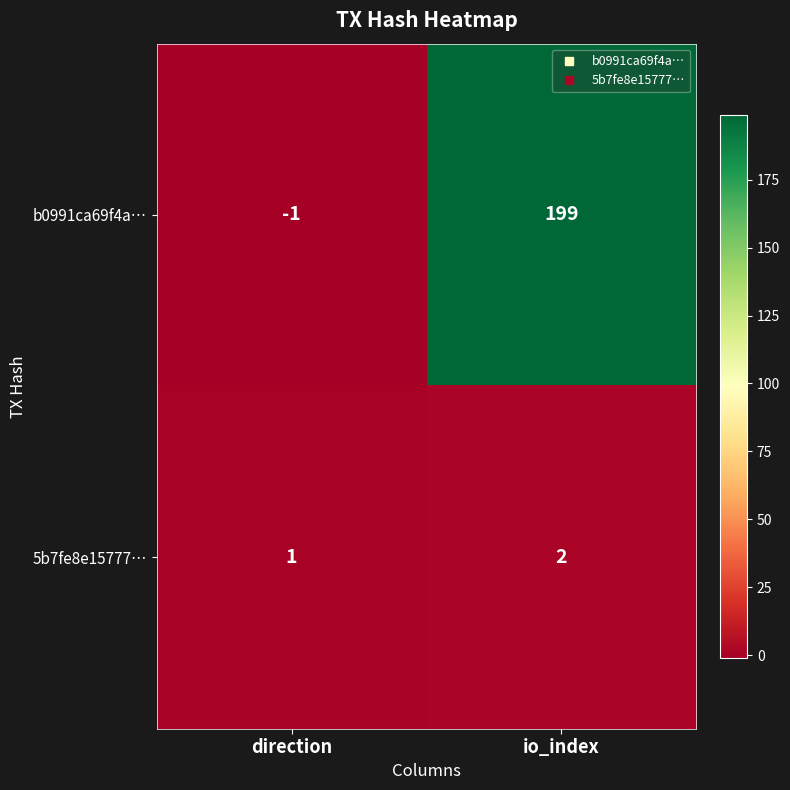

What is the difference between the maximum and minimum values in the b0991ca69f4a… series?

200